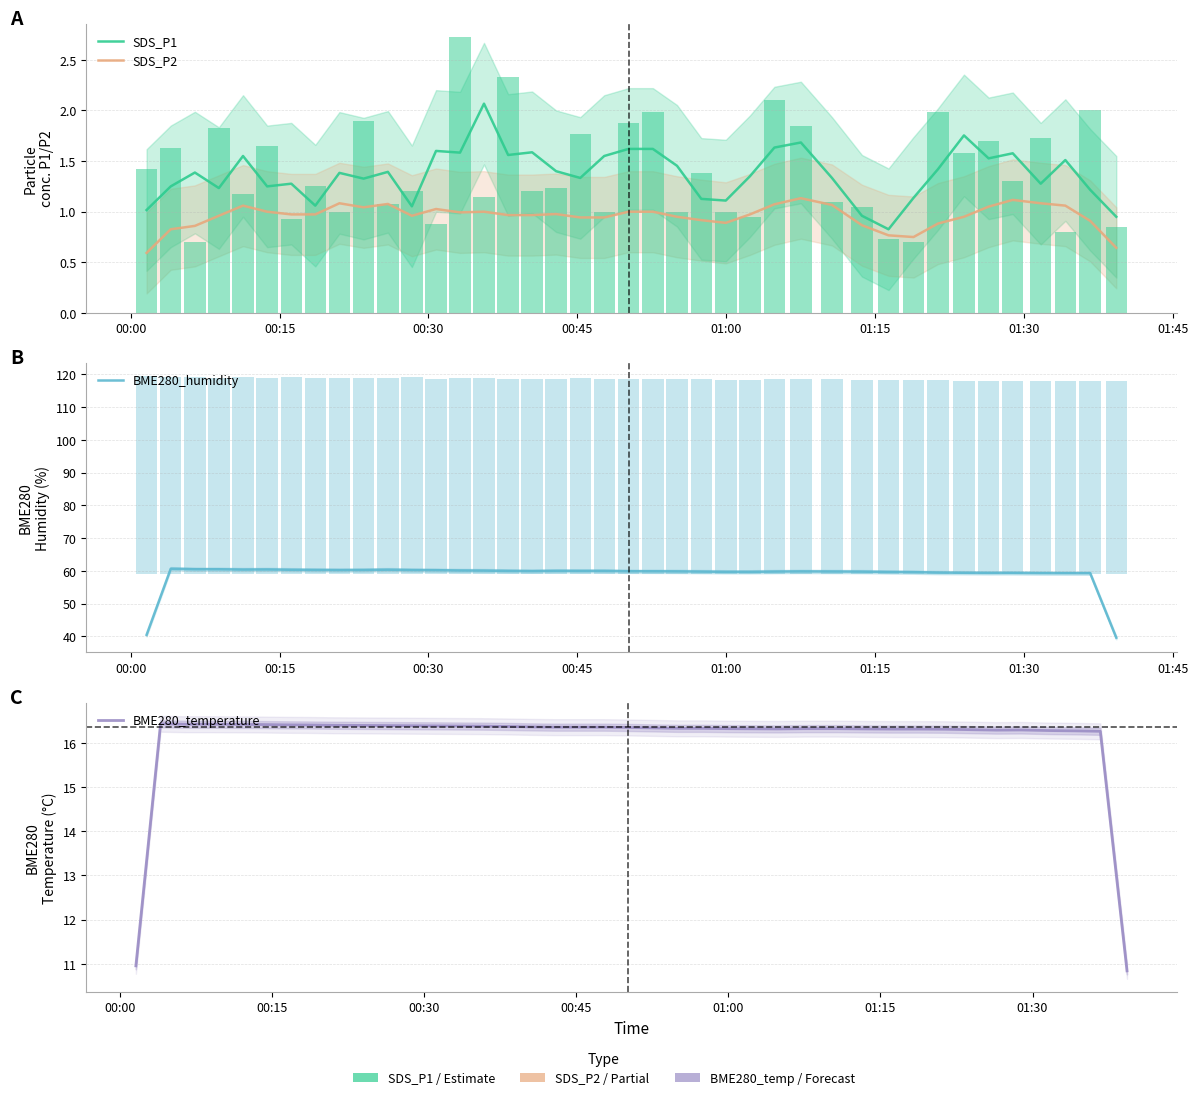

Are the bars horizontal?

No